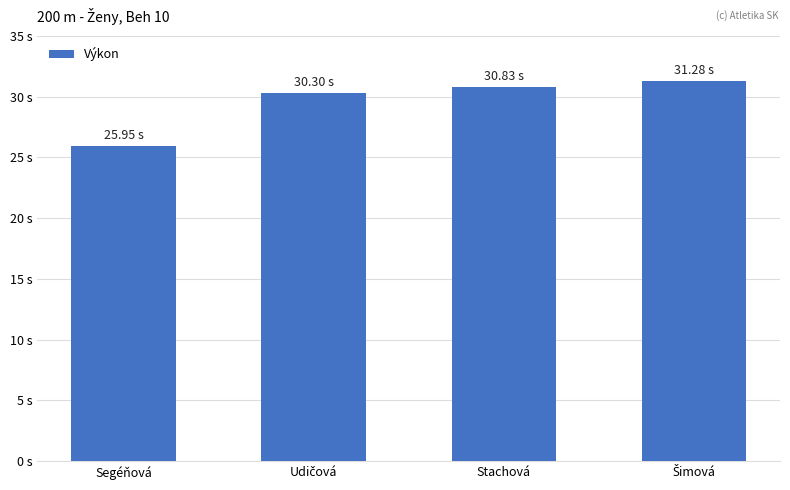

What is the average value?

29.6